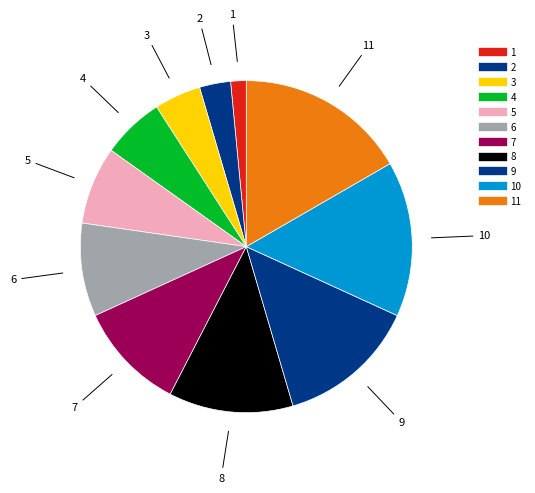

How many segments does this pie chart have?

11